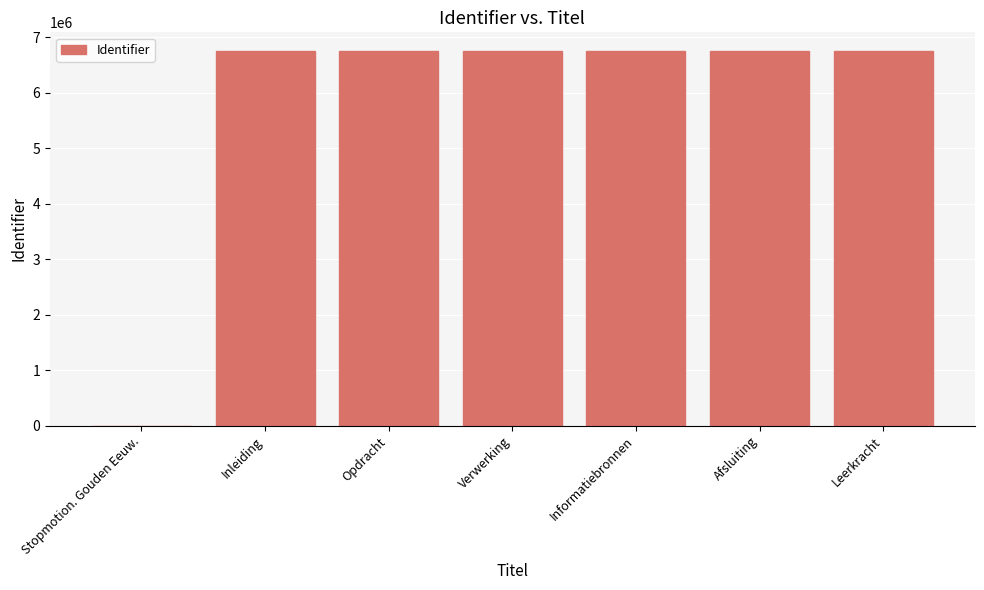

What is the maximum value shown in the chart?

6749743